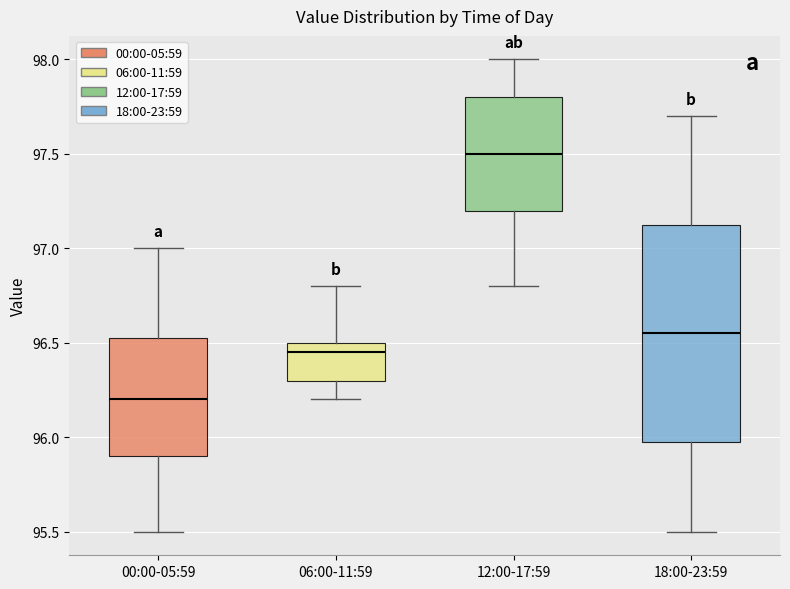

Where is the lower edge of the box for 00:00-05:59 on the y-axis? The values are not printed on the chart, so give them approximately, as read against the axis.

95.90